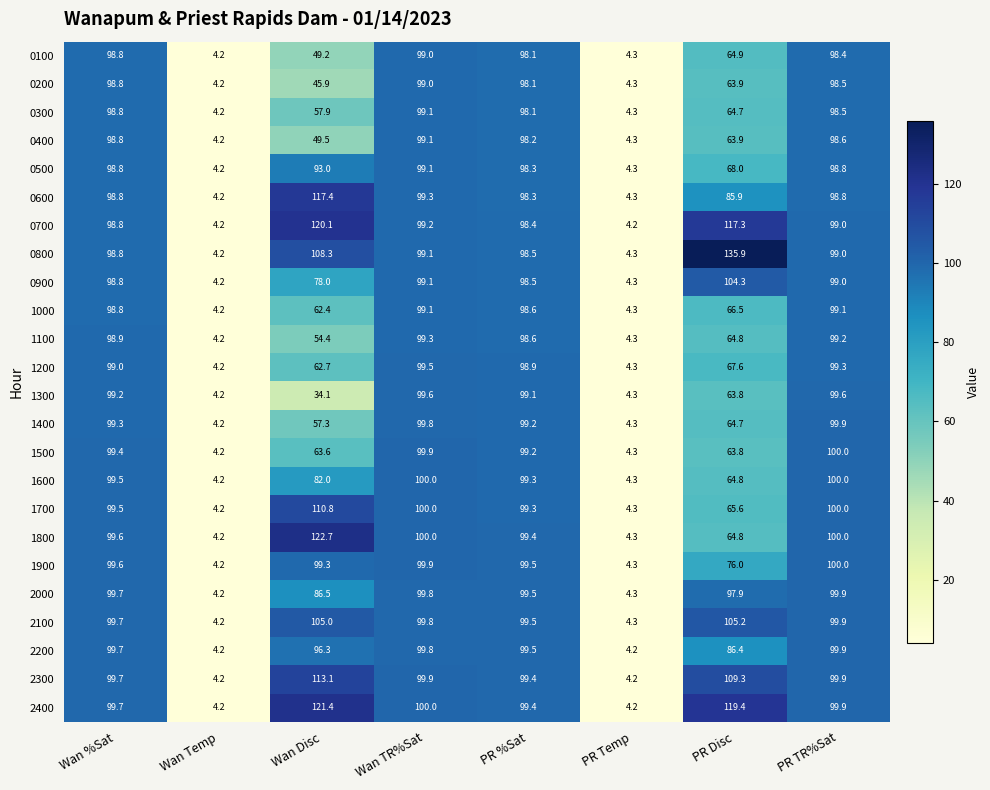

What is the maximum value shown in the chart?

135.9